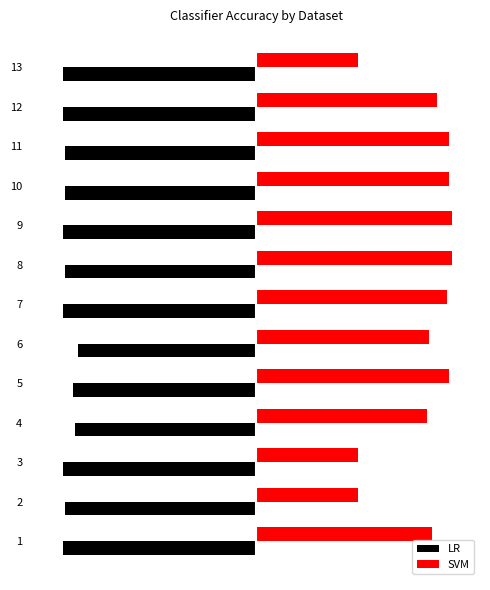

The LR series shows -0.9 at 4. True or false?

True